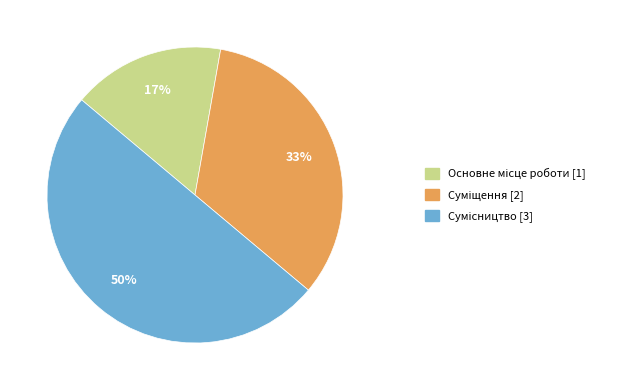

To the nearest percent, what is the average slice percentage?

33%